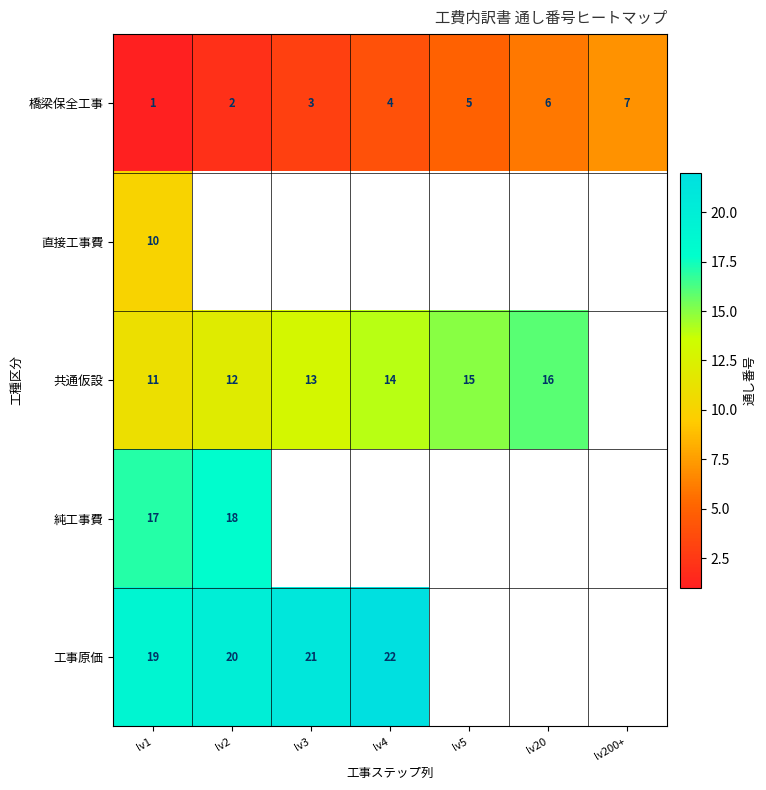

At which category is the sum across all series the highest?

lv1